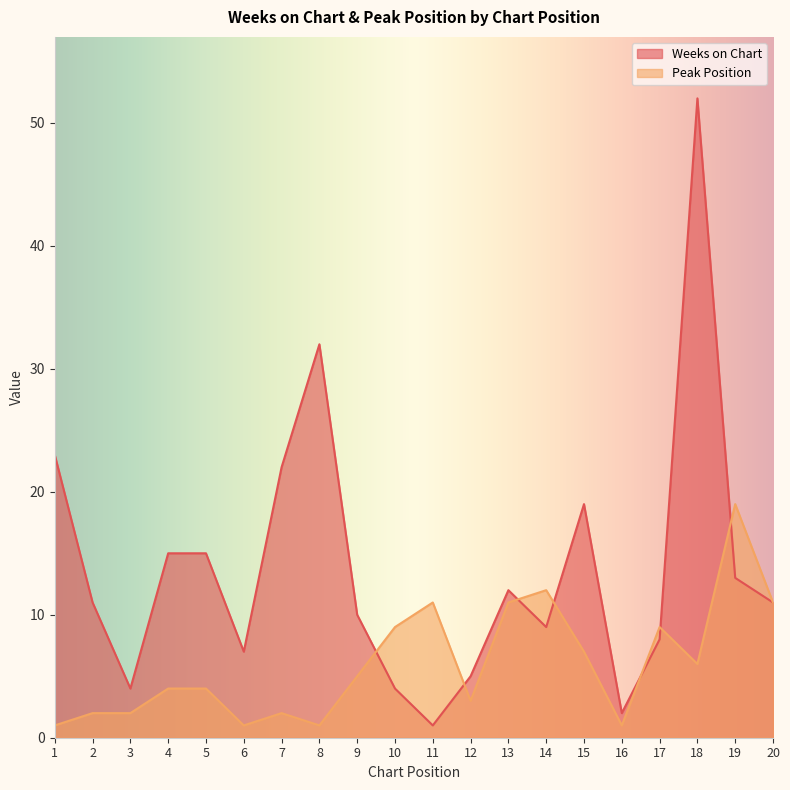

At which category is the sum across all series the highest?

18